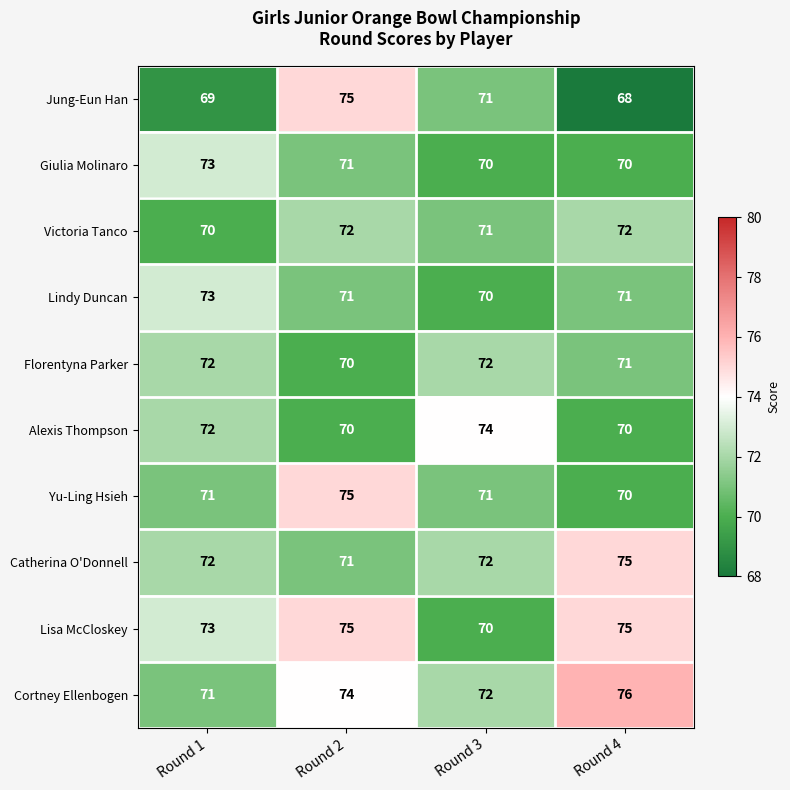

What is the approximate value of Lisa McCloskey at Round 3?

70